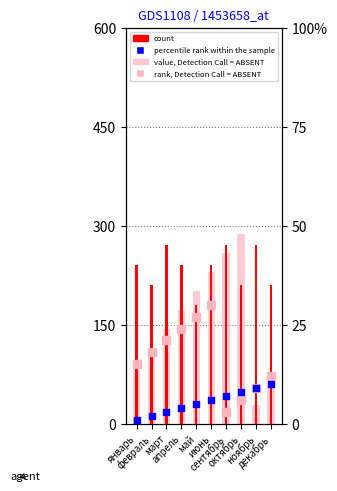

At which category is the sum across all series the highest?

июнь